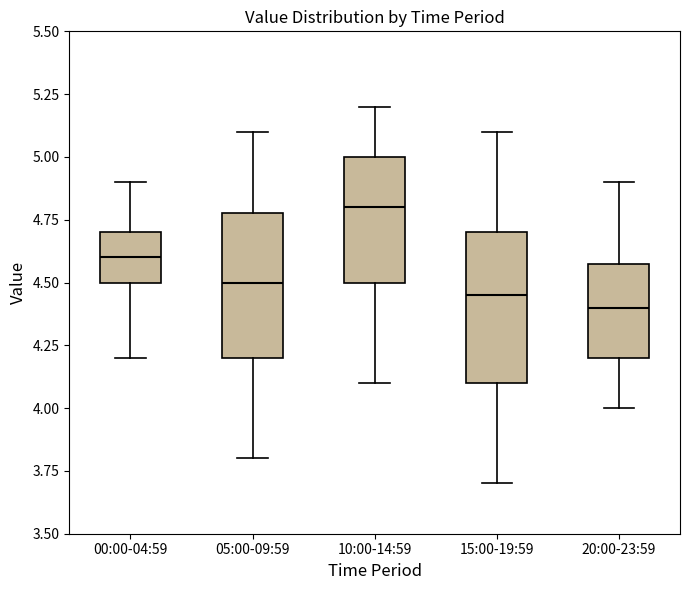

Reading left to right, read every box against the y-axis: the position of its median line, the range the box covers, and the ends of its whiskers. The values are not printed on the chart, so give them approximately, as read against the axis.

00:00-04:59: median 4.60, box 4.50 to 4.70, whiskers 4.20 to 4.90
05:00-09:59: median 4.50, box 4.20 to 4.80, whiskers 3.80 to 5.10
10:00-14:59: median 4.80, box 4.50 to 5.00, whiskers 4.10 to 5.20
15:00-19:59: median 4.45, box 4.10 to 4.70, whiskers 3.70 to 5.10
20:00-23:59: median 4.40, box 4.20 to 4.60, whiskers 4.00 to 4.90